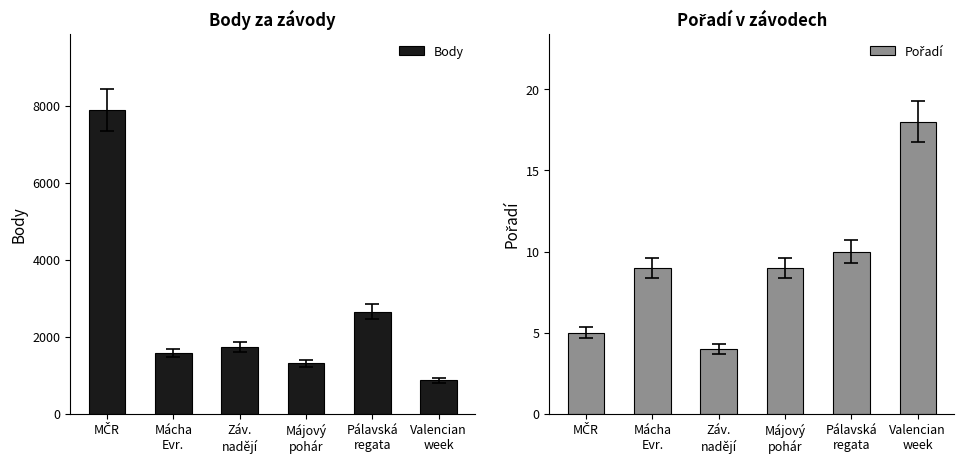

Read the Body value at Májový
pohár, to the nearest 50.

1300